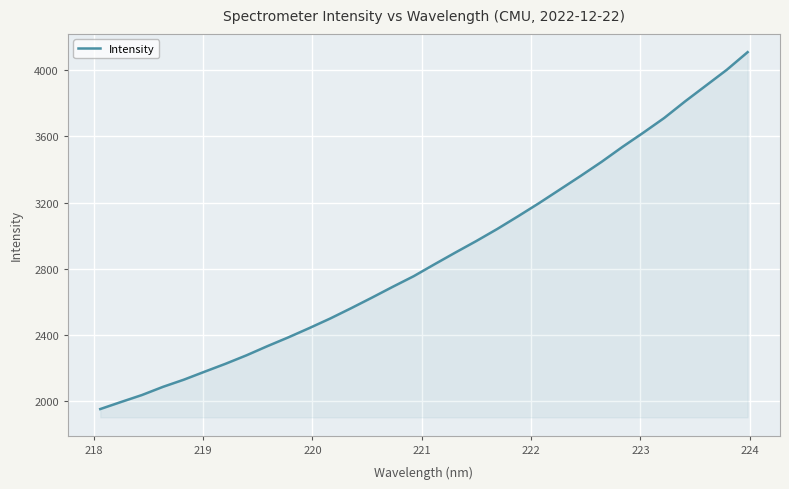

What is the maximum value shown in the chart?

4107.3